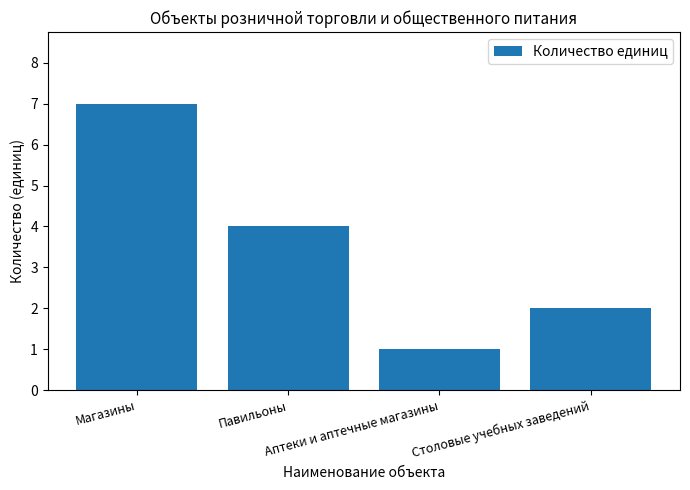

What is the sum of the values at Магазины and Столовые учебных заведений?

9